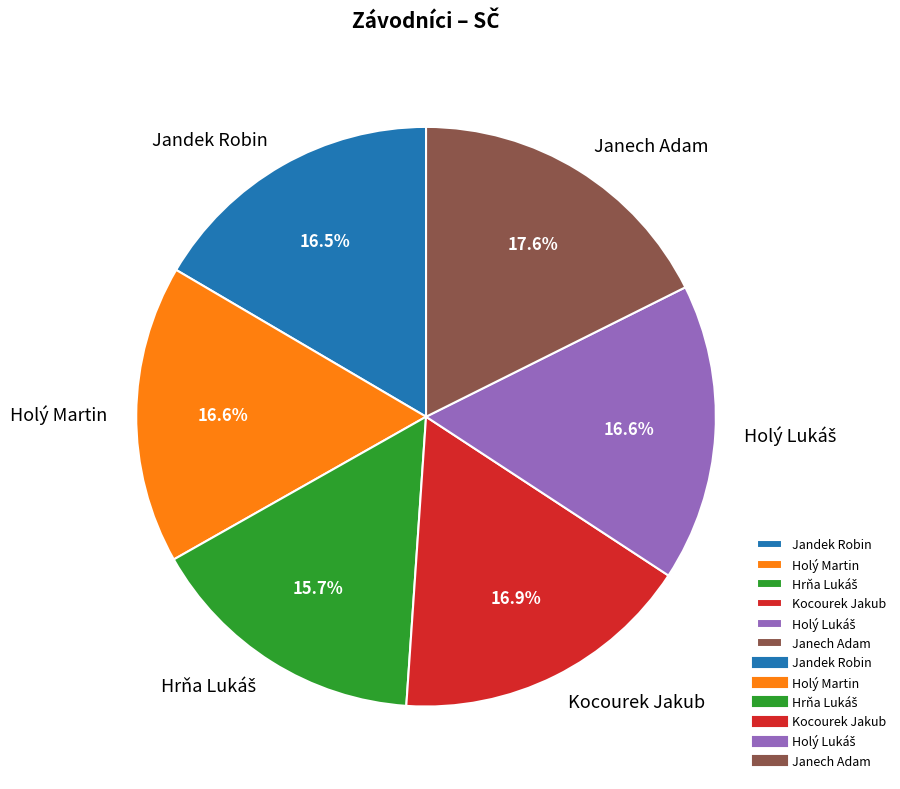

Which category has the biggest portion of the pie?

Janech Adam